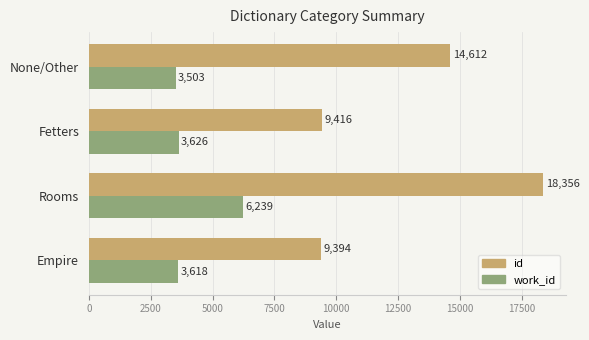

At which label does work_id reach its peak?

Rooms